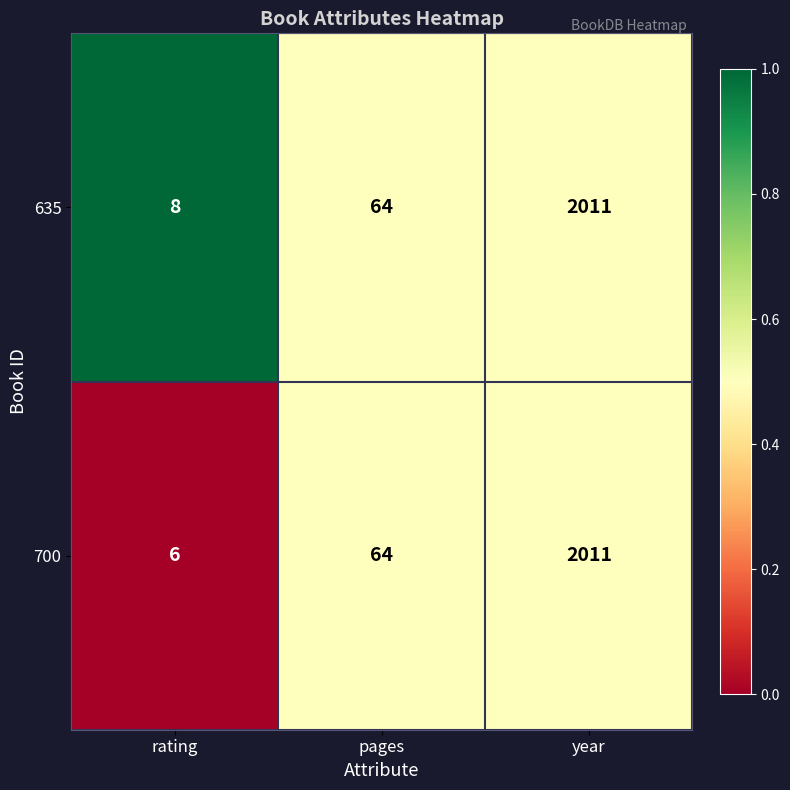

What is the difference between the 700 values at rating and pages?

58